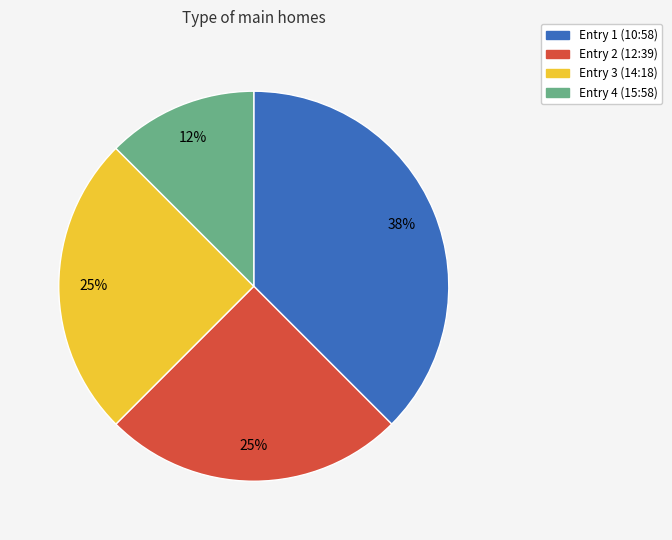

To the nearest percent, what is the average slice percentage?

25%